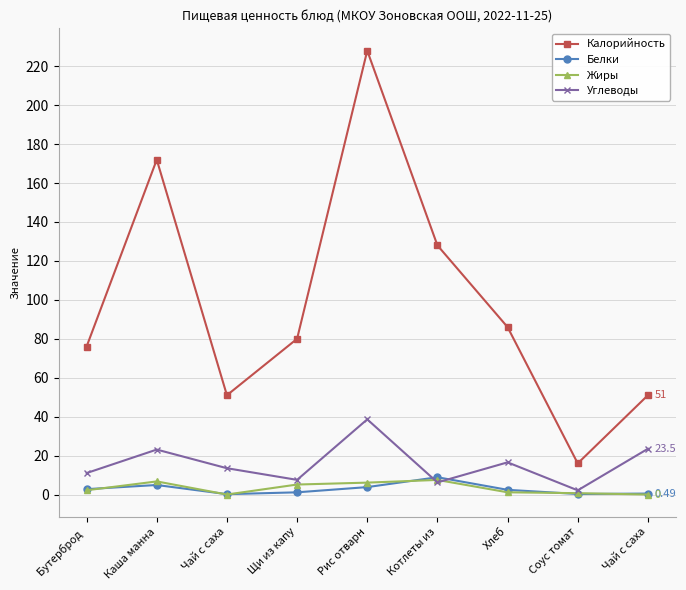

What is the value of the Жиры point at the 4th from the left?

5.1